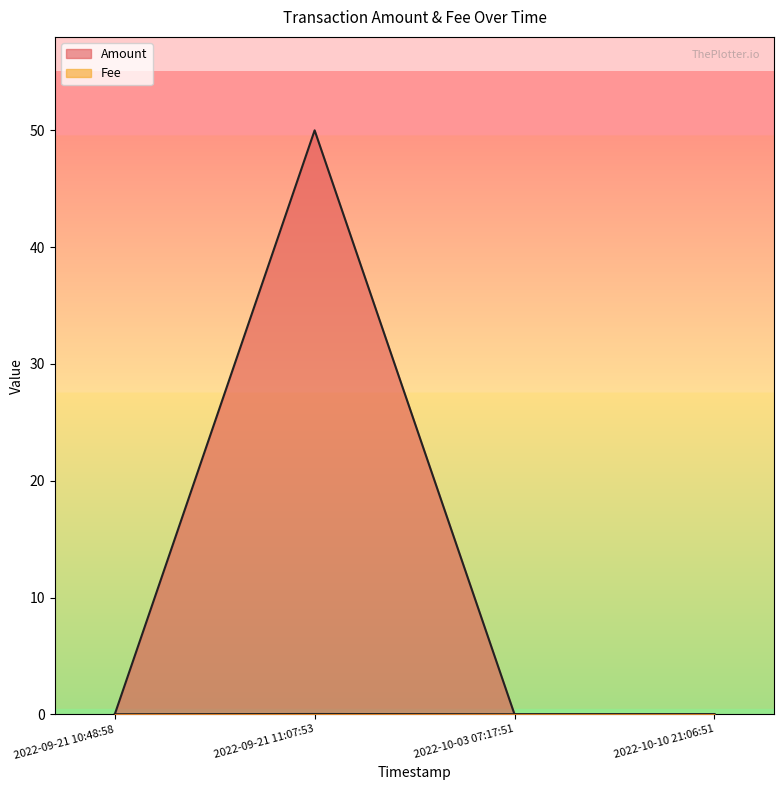

Which series has the widest spread of values?

Amount